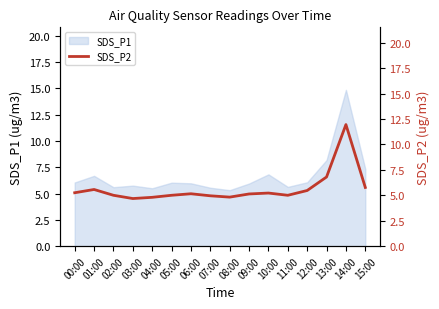

Reading left to right, extract all data points from this chart.

00:00=5.2	01:00=5.6	02:00=5.0	03:00=4.7	04:00=4.8	05:00=5.0	06:00=5.2	07:00=5.0	08:00=4.8	09:00=5.1	10:00=5.2	11:00=5.0	12:00=5.5	13:00=6.8	14:00=11.9	15:00=5.8